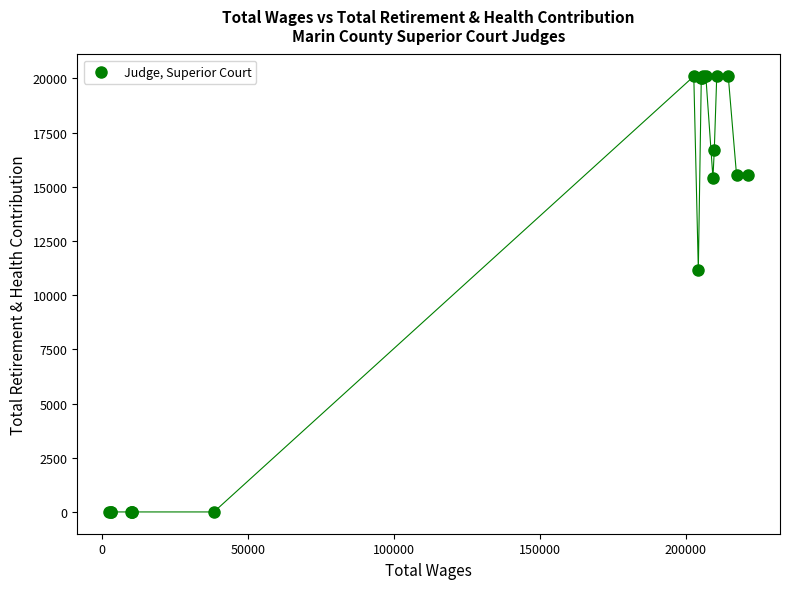

What Y value in the scatter plot is closest to 10050?

11163